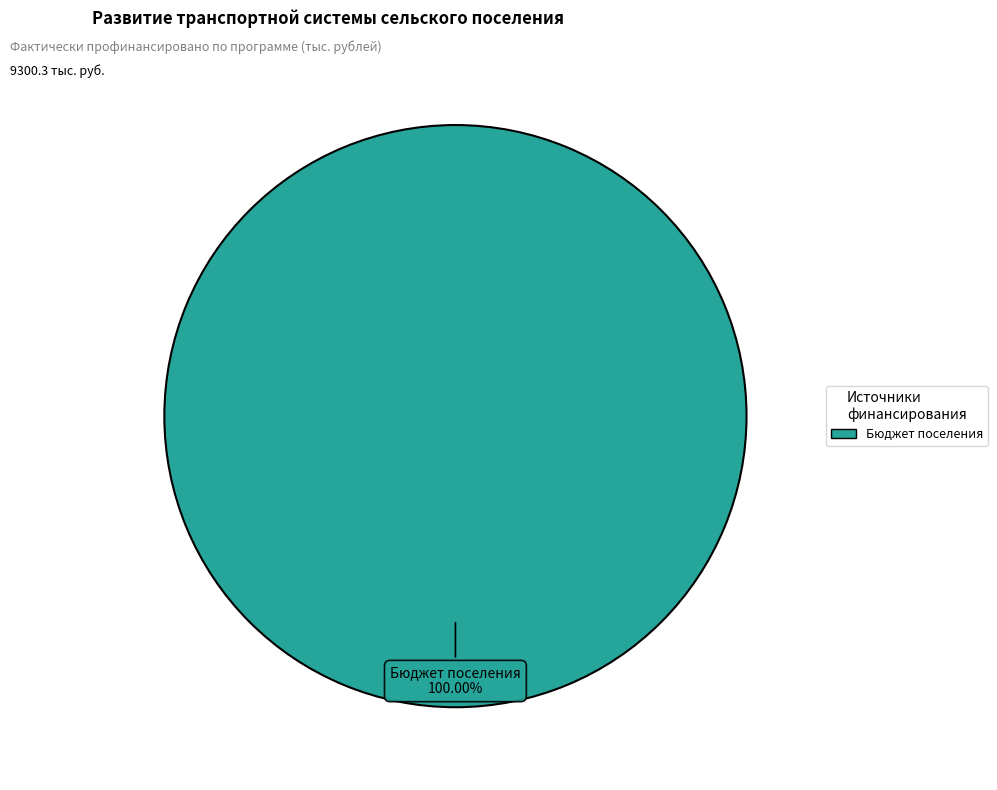

Is there any slice that represents more than half of the pie?

Yes